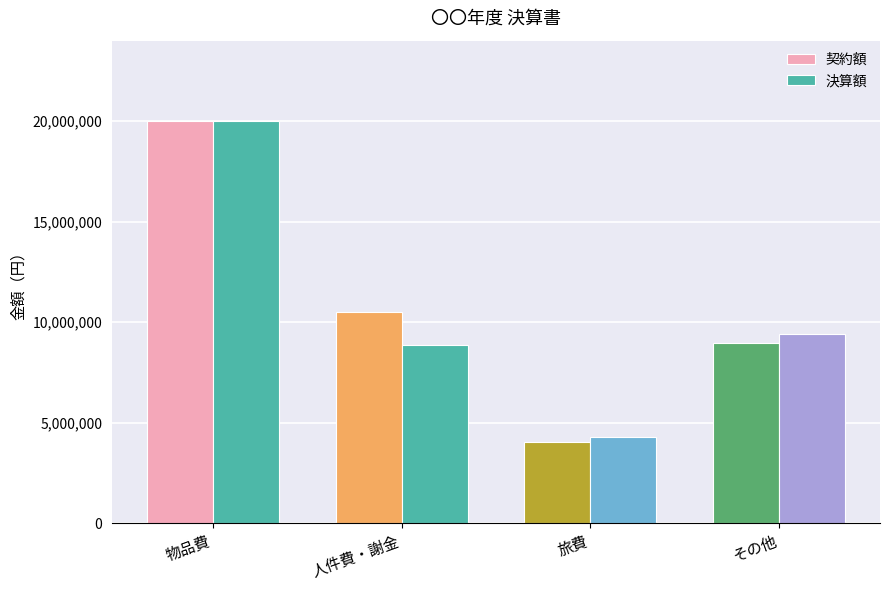

Rank the series by their average value, from lowest to highest.

決算額, 契約額